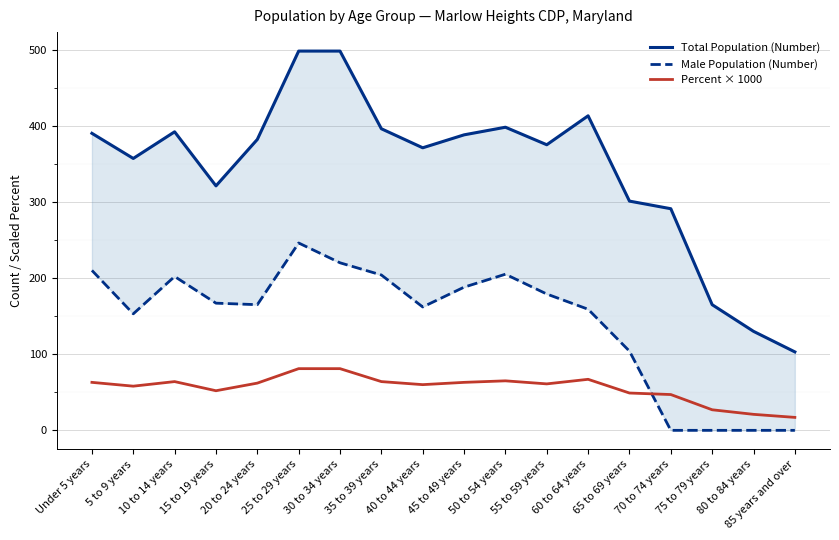

True or false: Total Population (Number) and Male Population (Number) intersect in this chart.

False